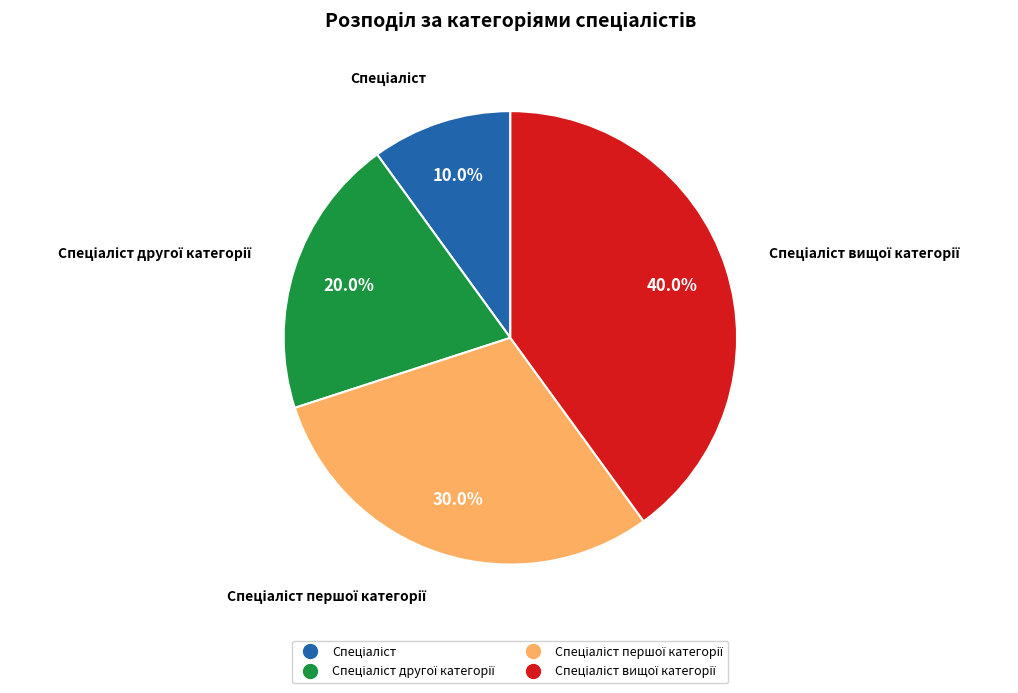

Does any single category account for the majority?

No